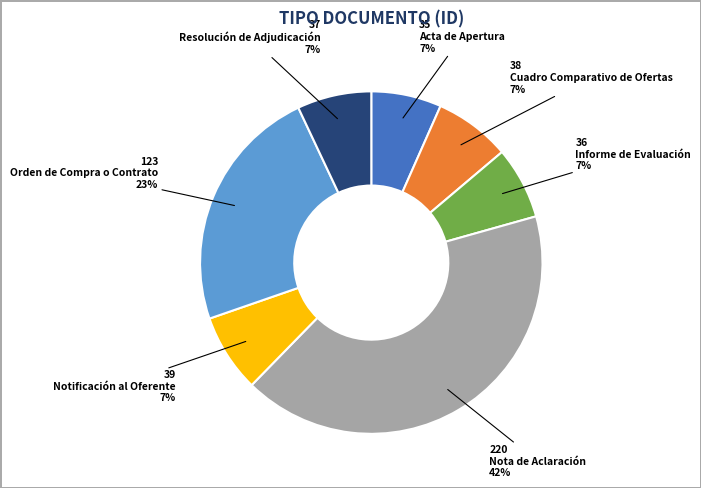

To the nearest percent, what is the difference between the largest and smallest slice percentages?

35%